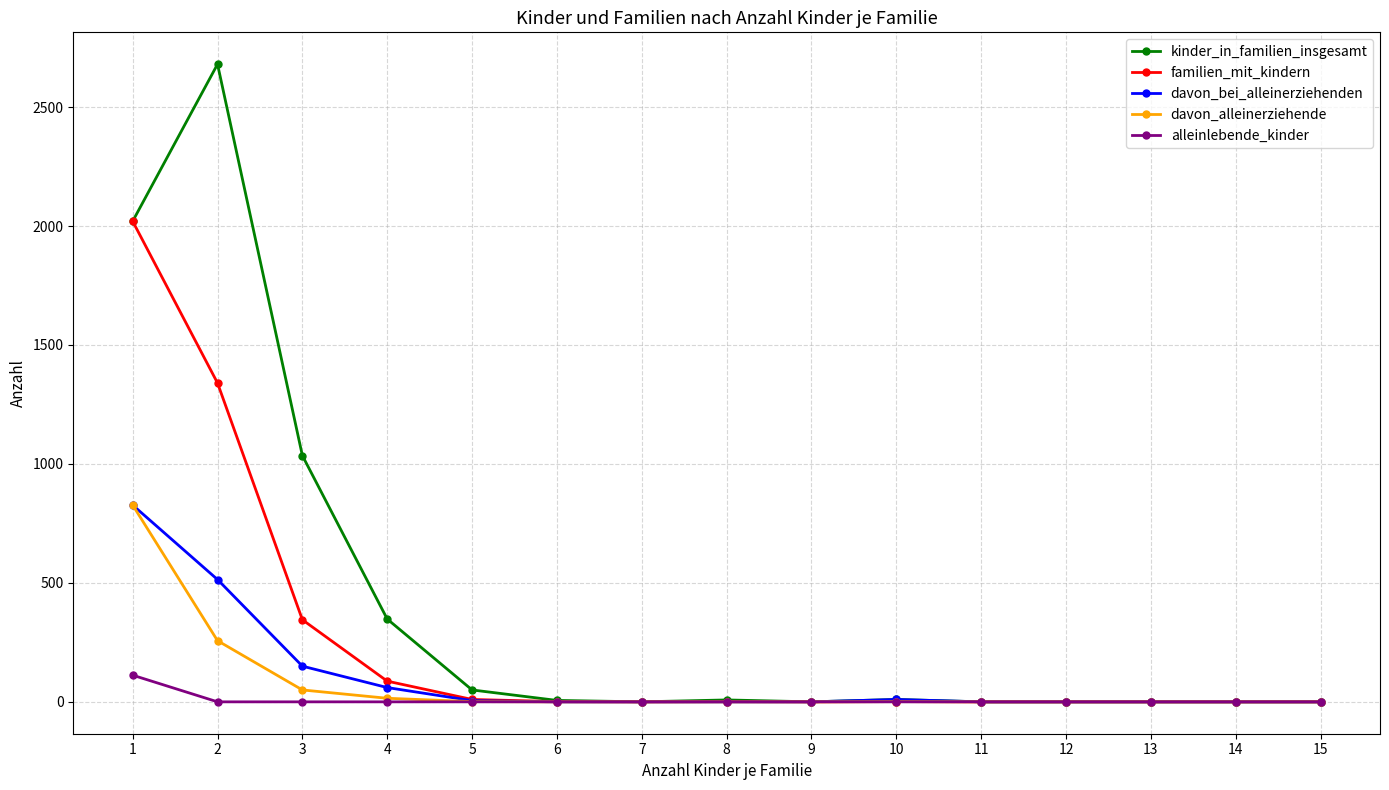

Which series has the largest total across all categories?

kinder_in_familien_insgesamt